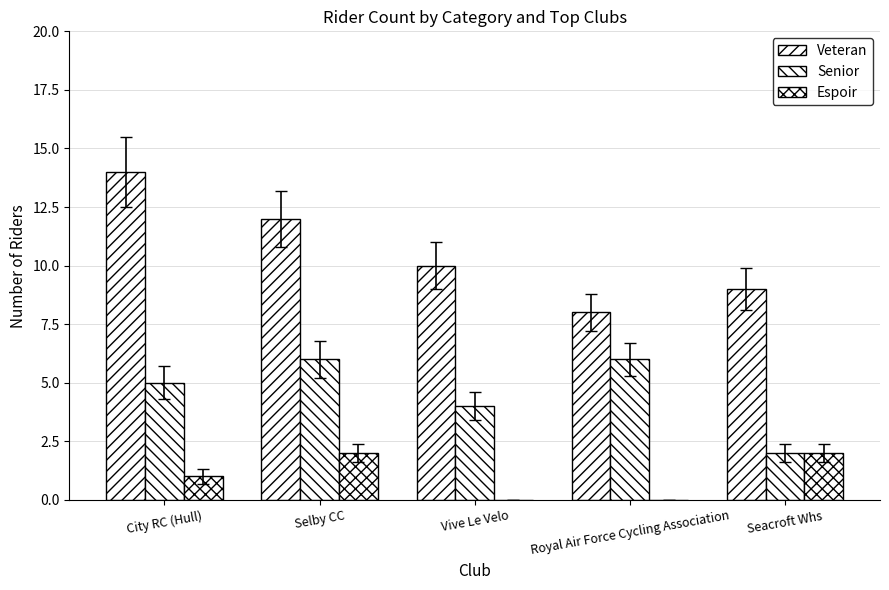

What is the difference between the maximum and minimum values in the Senior series?

4